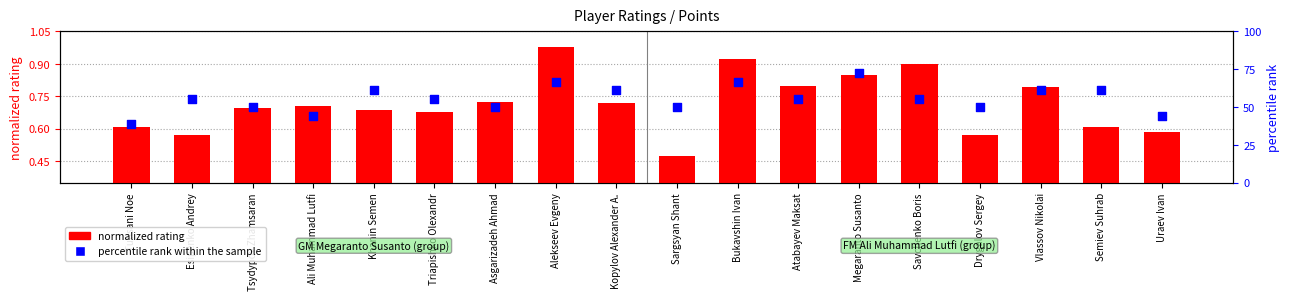

Which series contains the highest Y value?

percentile rank within the sample